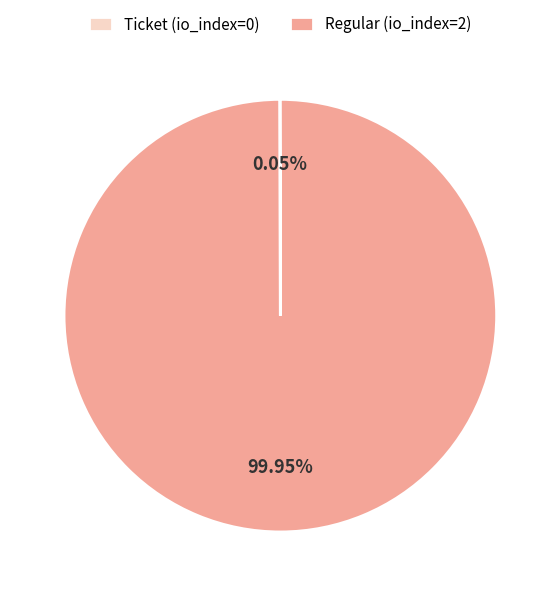

Which category accounts for the majority?

Regular (io_index=2)